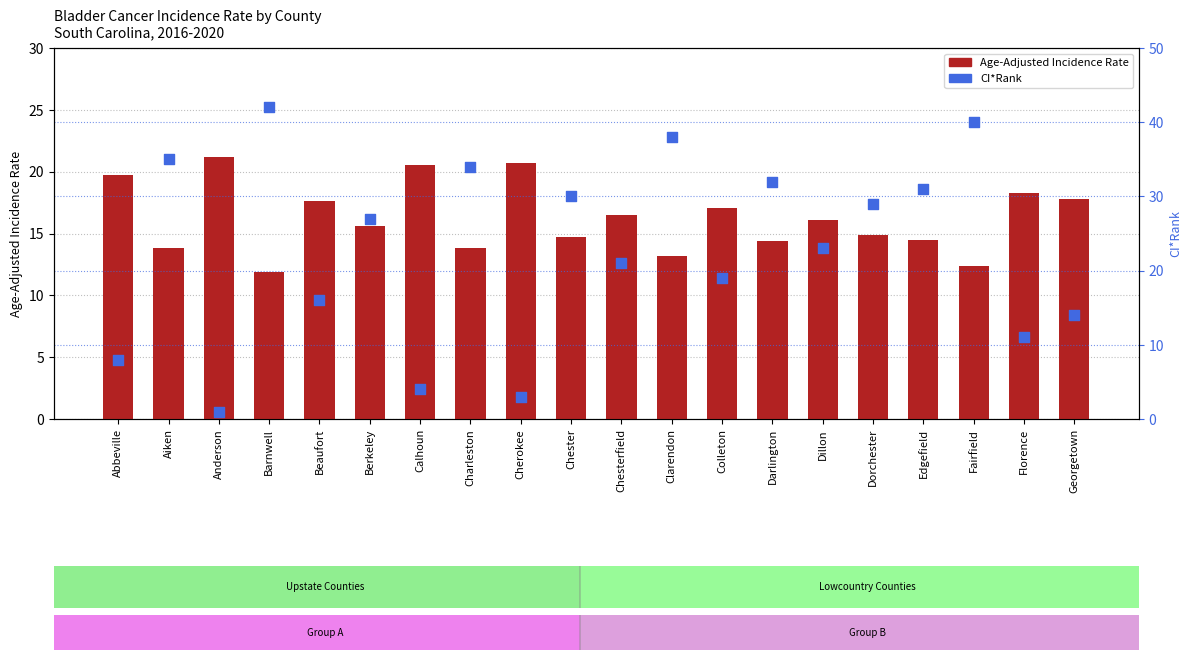

Is the value of CI*Rank at Anderson greater than the value of Age-Adjusted Incidence Rate at Beaufort?

No